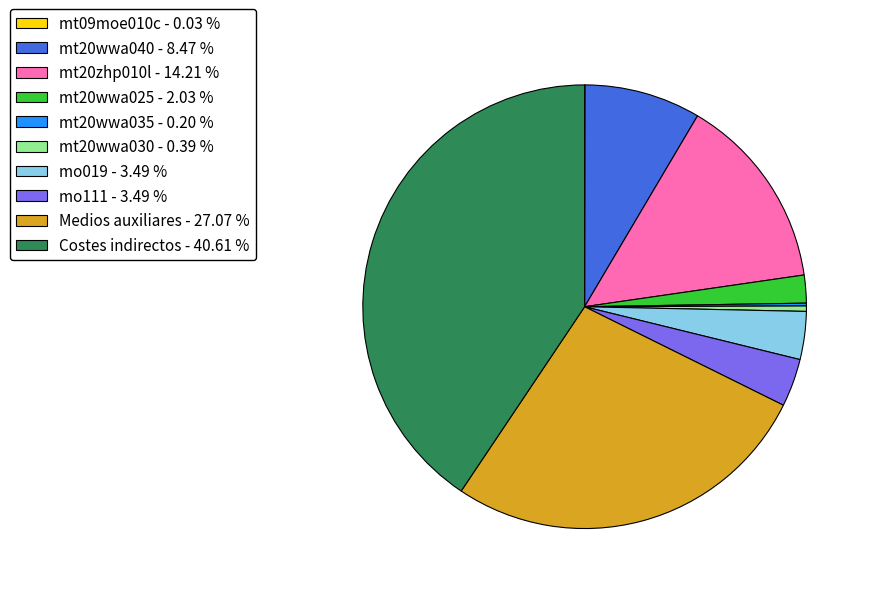

Combined, do mt20wwa030 - 0.39 % and mt20zhp010l - 14.21 % account for over 50%?

No